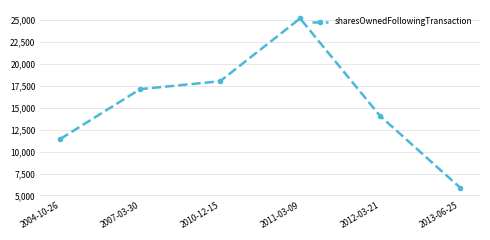

Approximately how many times larger is the value at 2012-03-21 compared to 2013-06-25?

2.4